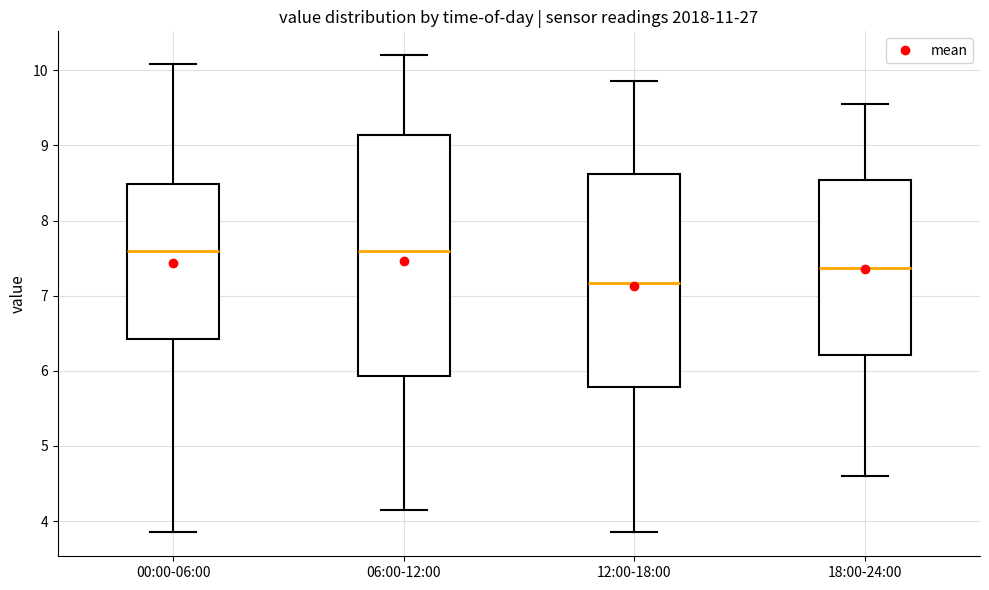

Where does the median line of the box for 12:00-18:00 sit on the y-axis? The values are not printed on the chart, so give them approximately, as read against the axis.

7.2